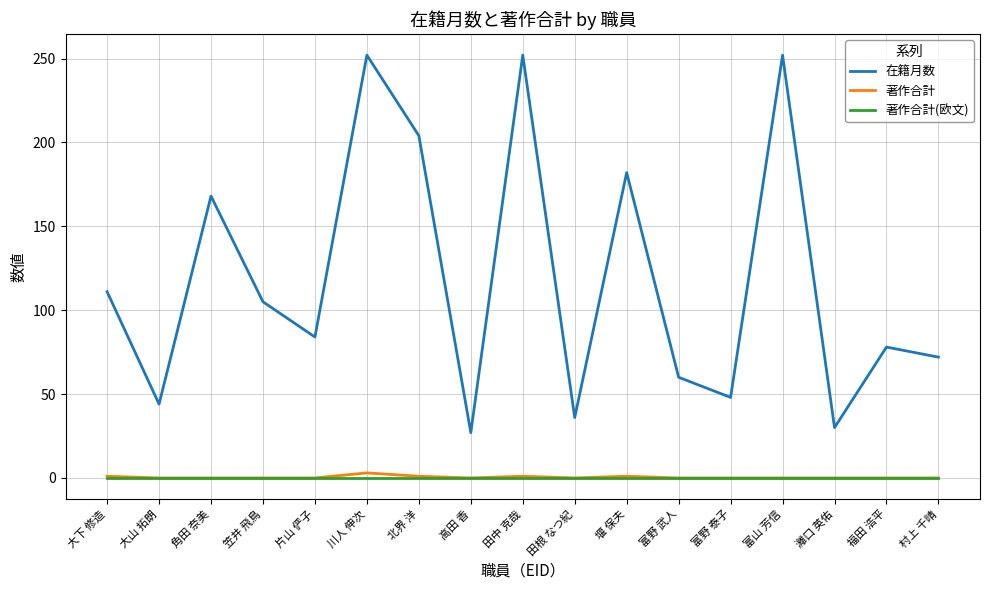

True or false: 著作合計 and 在籍月数 intersect in this chart.

False